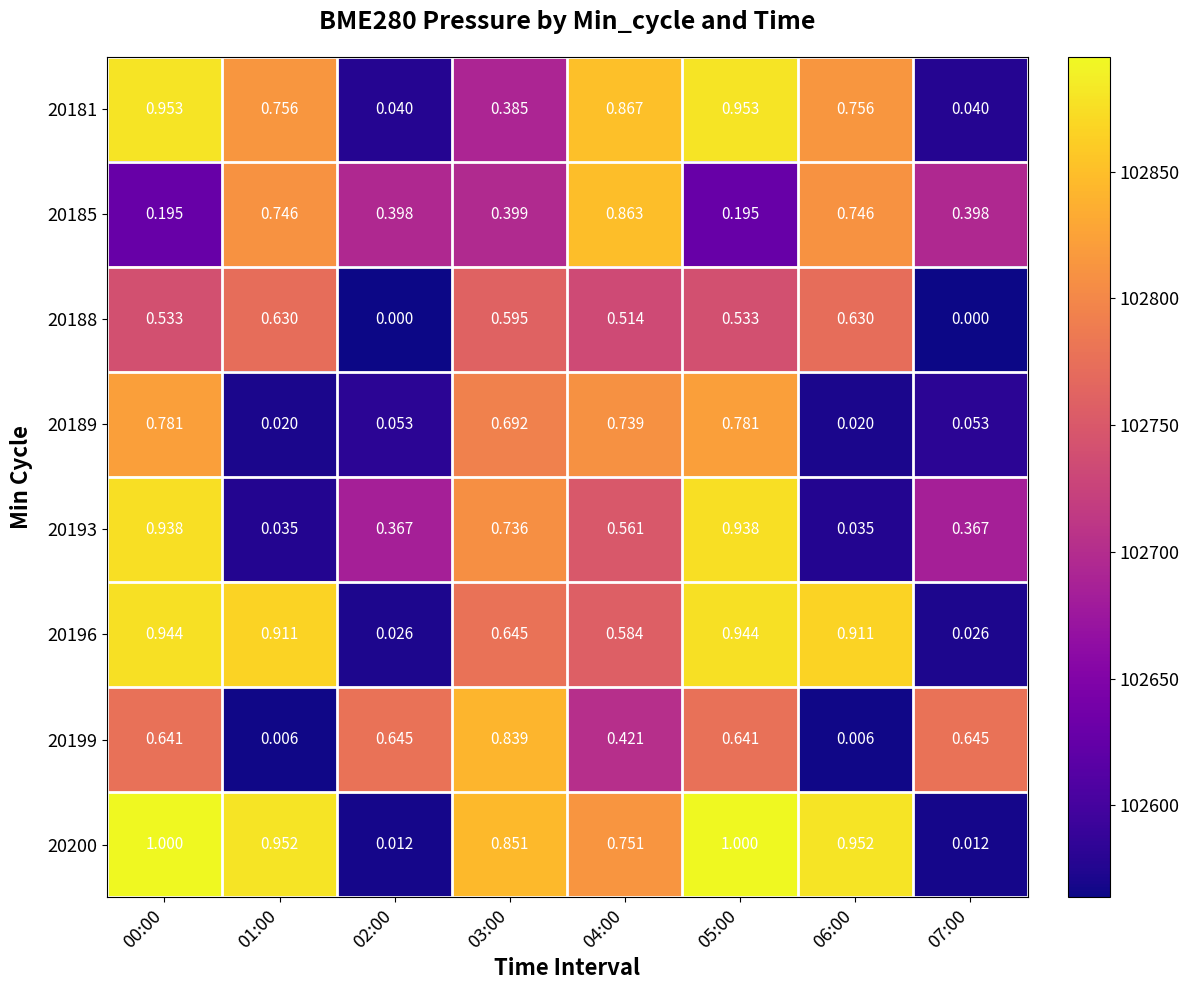

Is the value of 20196 at 02:00 greater than the value of 20199 at 01:00?

Yes